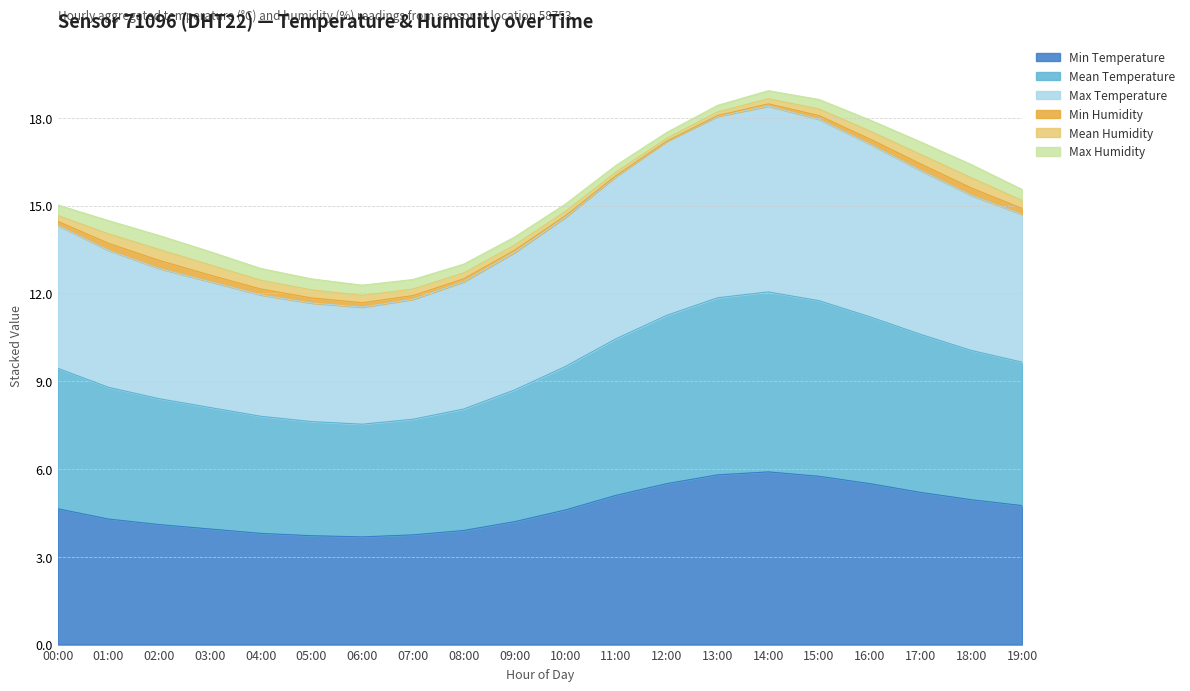

True or false: Min Temperature has a value of 5.8 at 13:00.

True